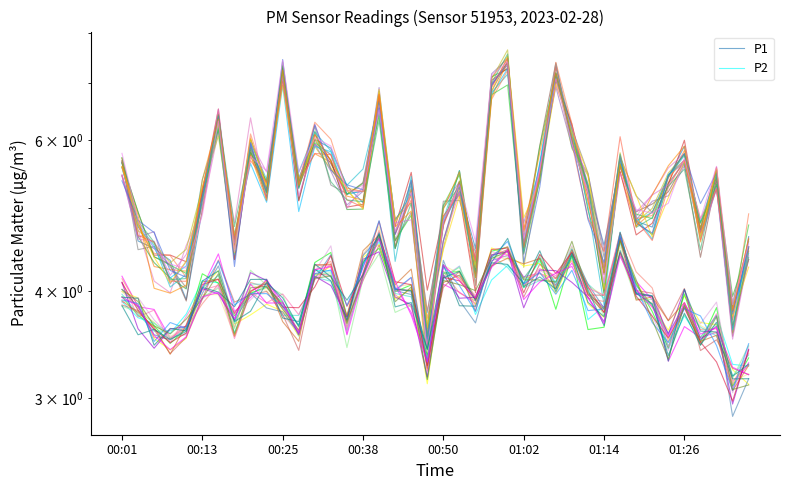

How many data points in P1 are above 5?

23